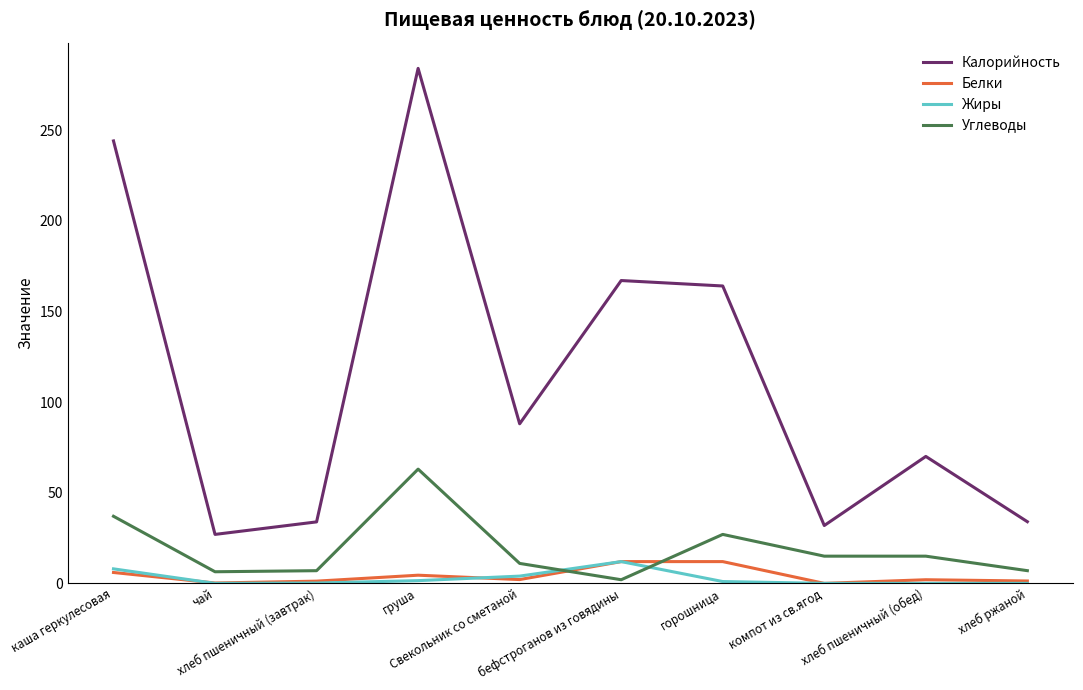

True or false: Калорийность and Белки cross at least once.

False